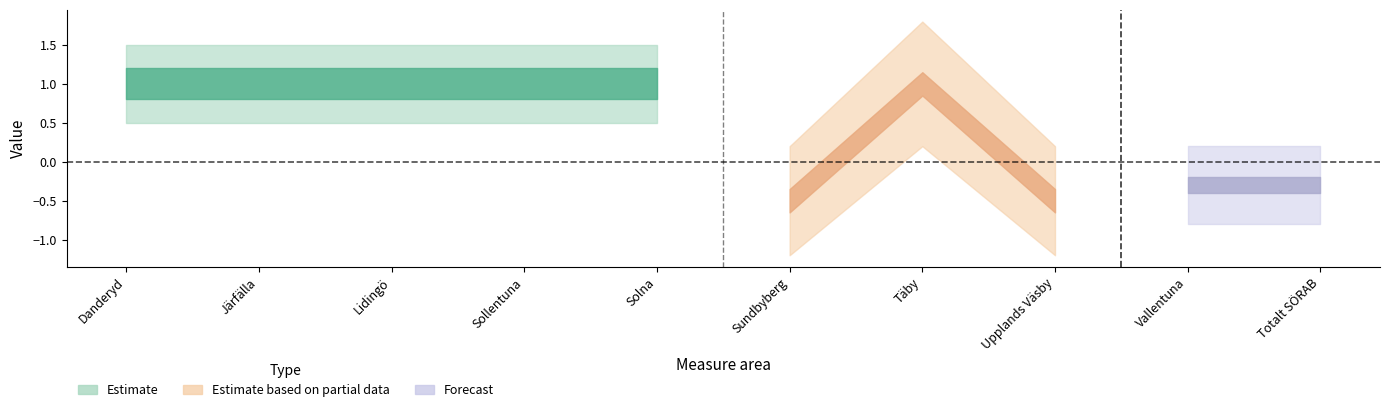

How many values in Estimate based on partial data are below zero?

4